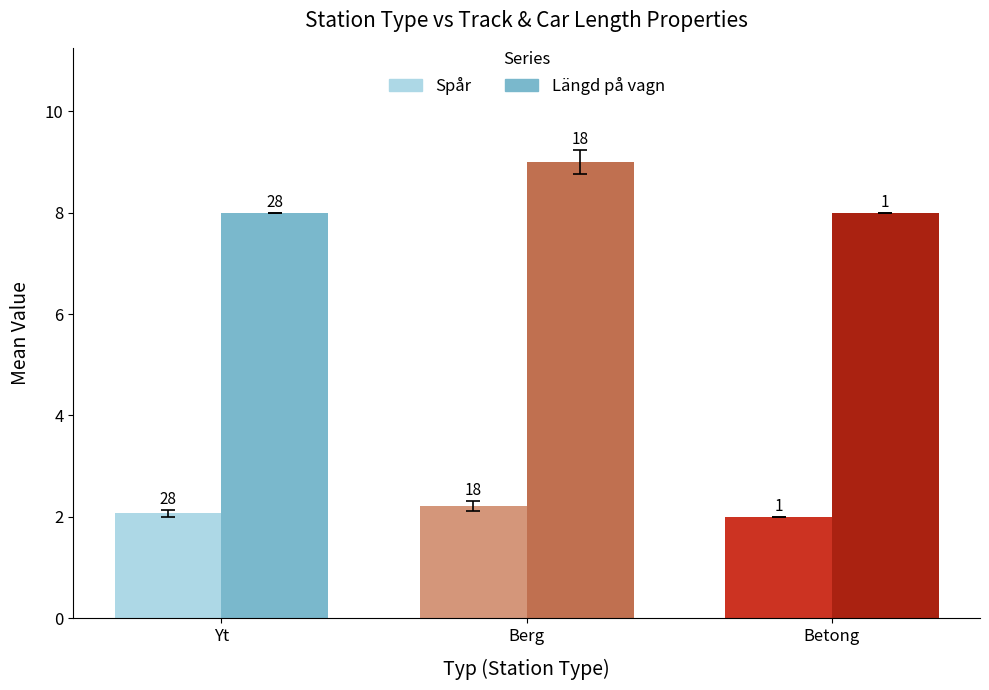

How many groups of bars are there?

3